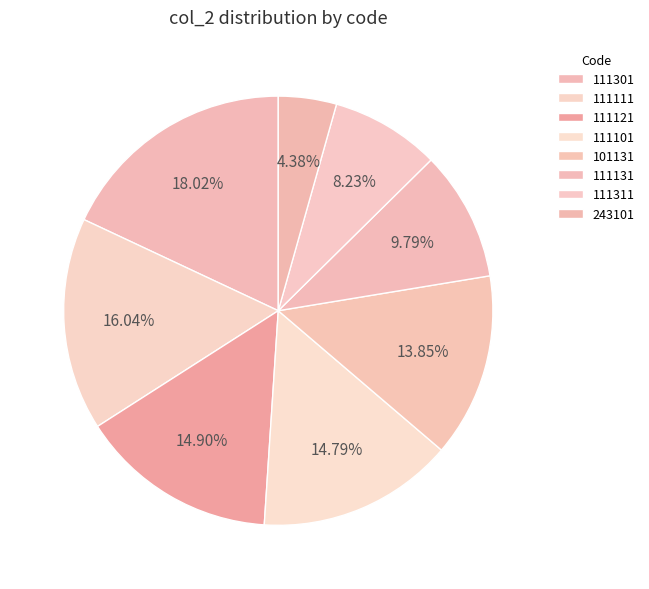

How many slices are in this pie chart?

8